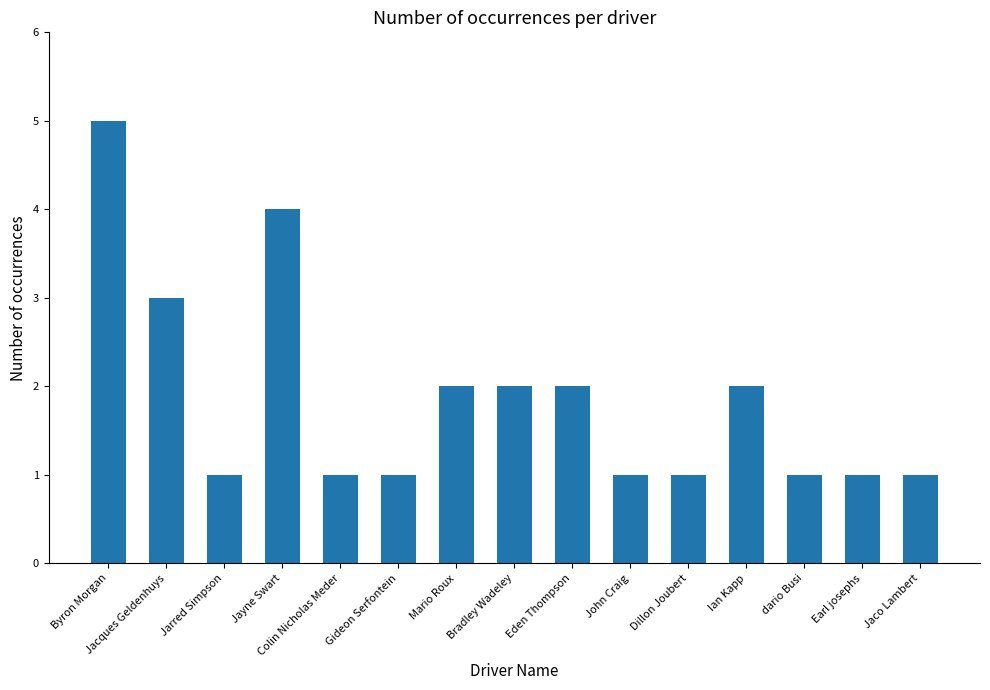

How many bars are there in total?

15